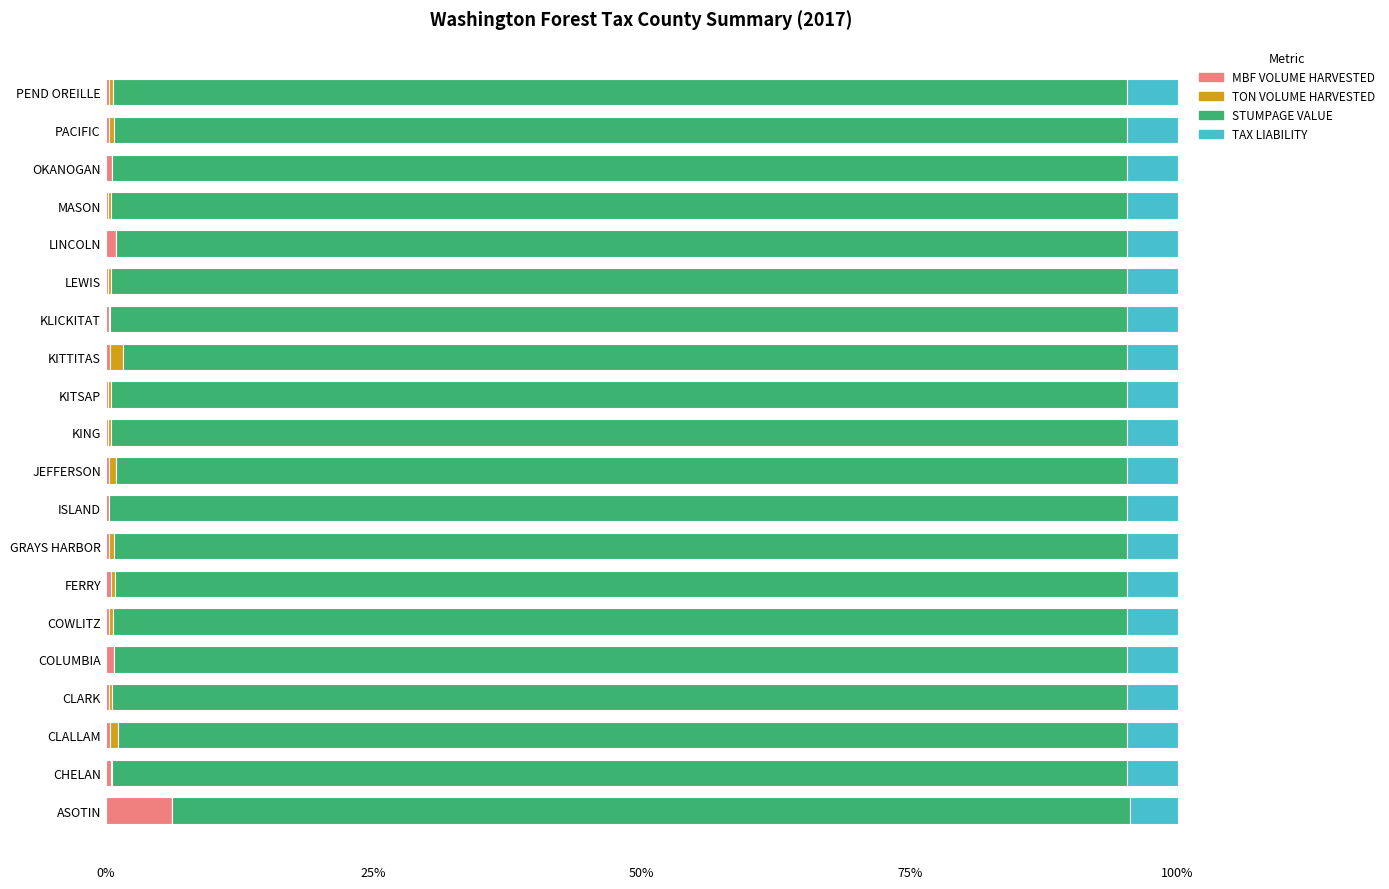

What is the sum of all MBF VOLUME HARVESTED values?

13.7